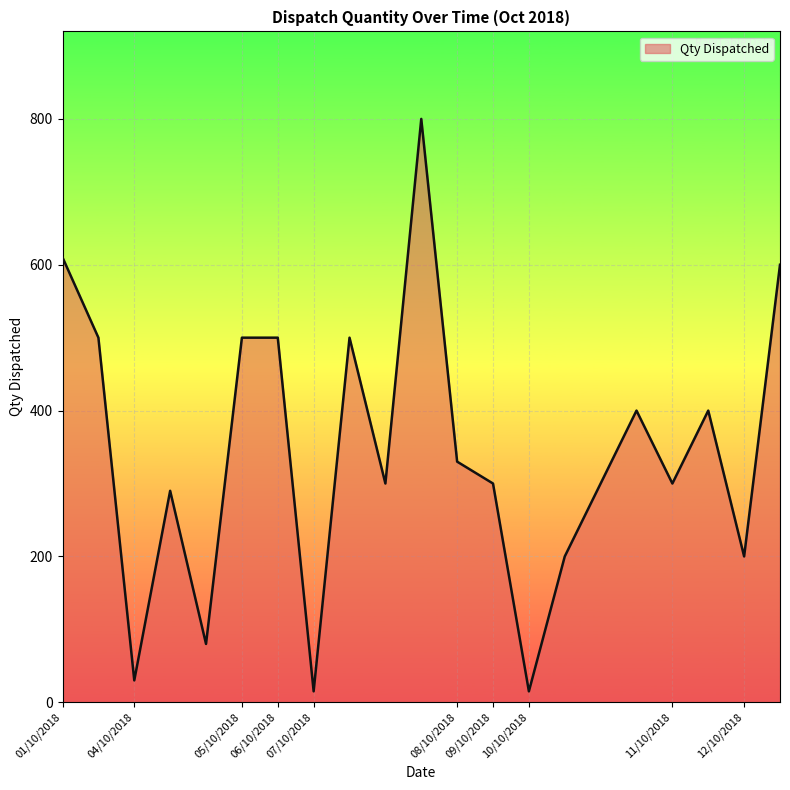

What is the difference between the maximum and minimum values?

785